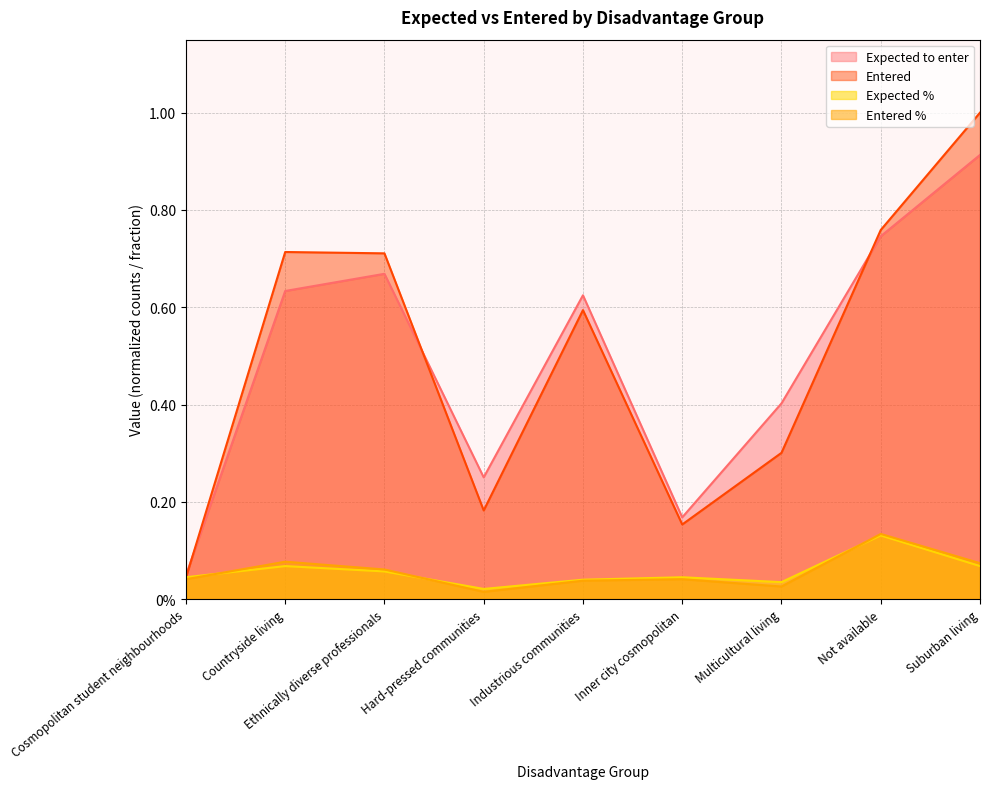

What is the difference between the Expected to enter values at Inner city cosmopolitan and Multicultural living?

0.2